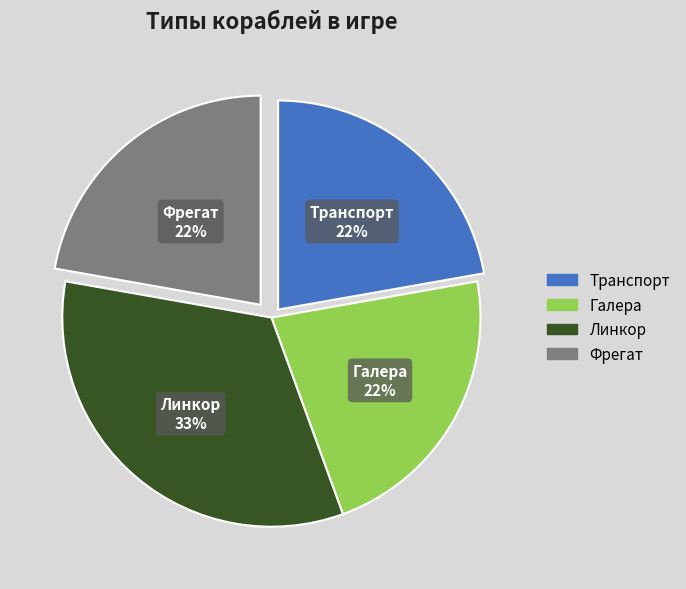

What percentage is the Транспорт slice, to the nearest percent?

22%